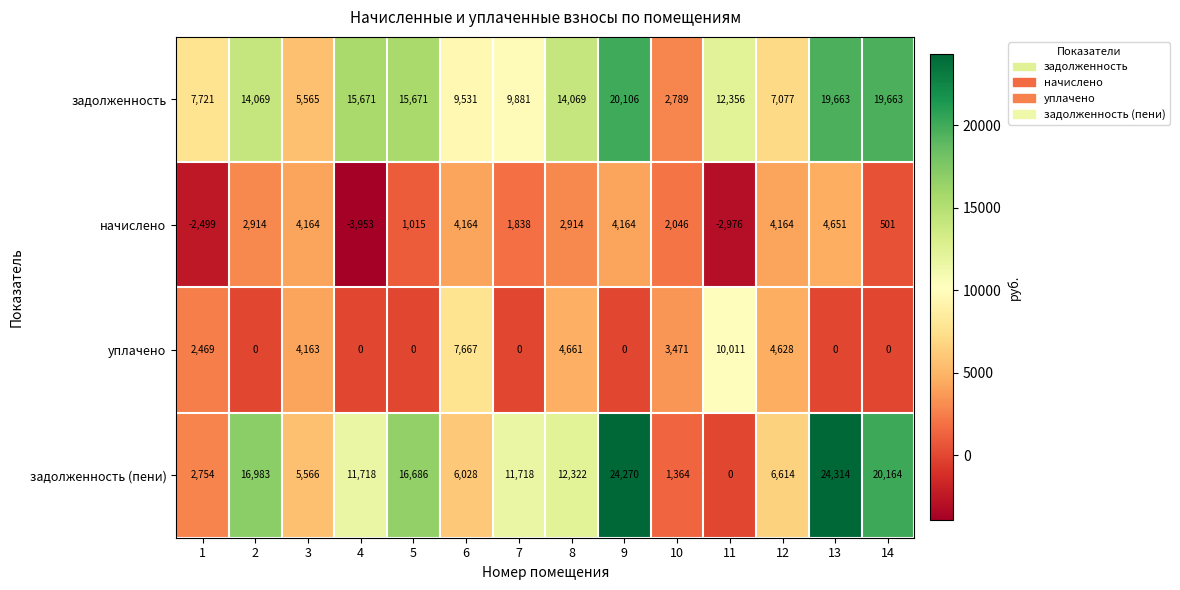

Read the начислено value at 9, to the nearest 10.

4160